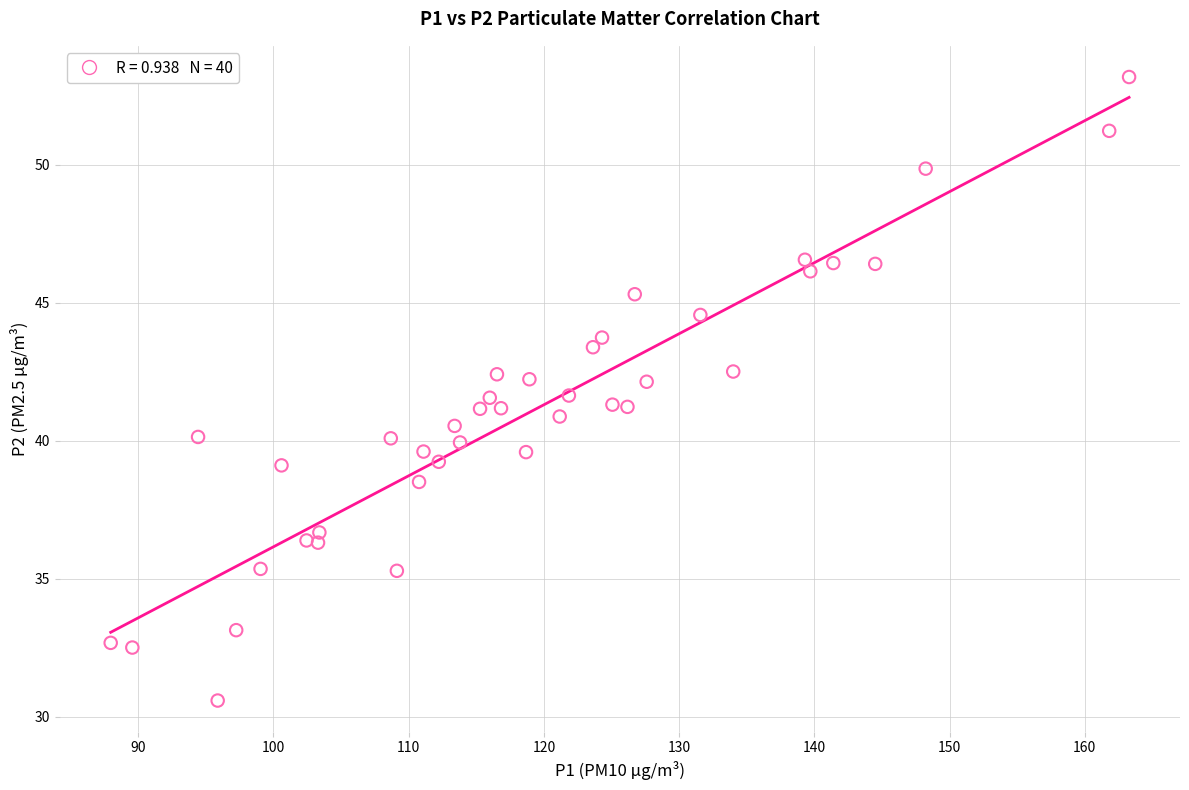

What is the range of X values (max minus min)?

75.3